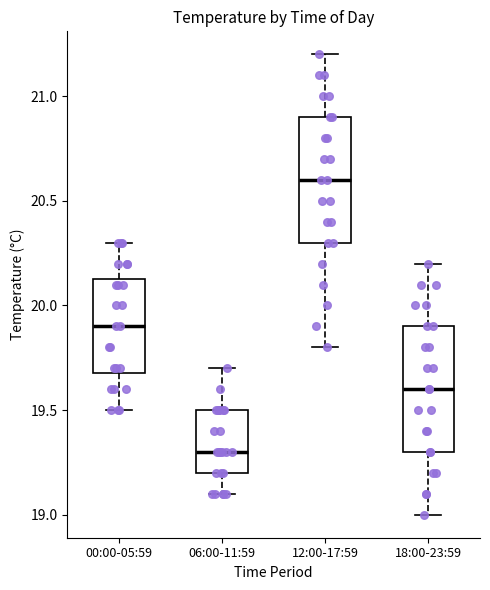

Where does the lower whisker of the box for 00:00-05:59 end on the y-axis? The values are not printed on the chart, so give them approximately, as read against the axis.

19.50